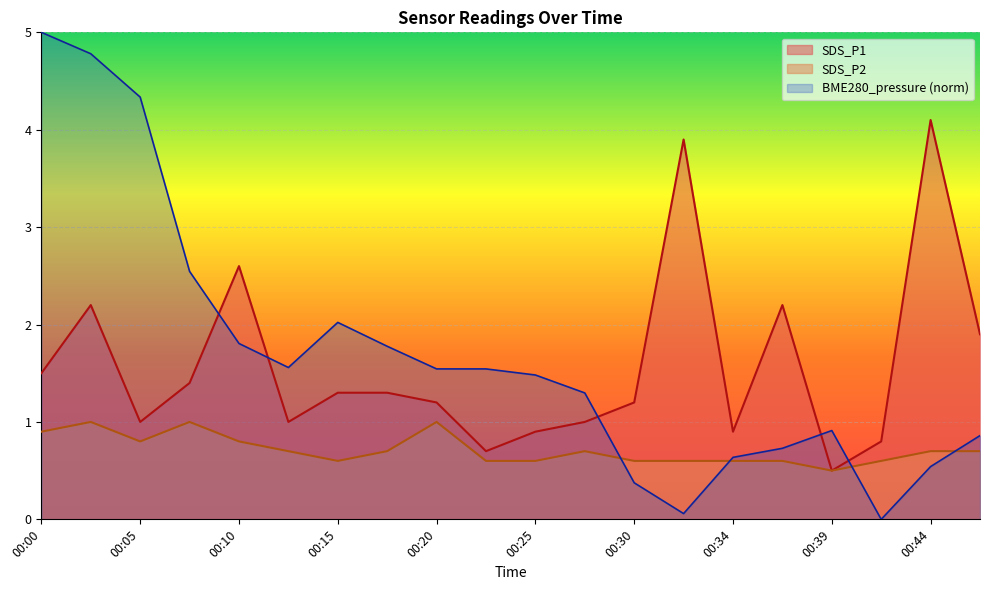

What is the average value of the SDS_P1 series?

1.6